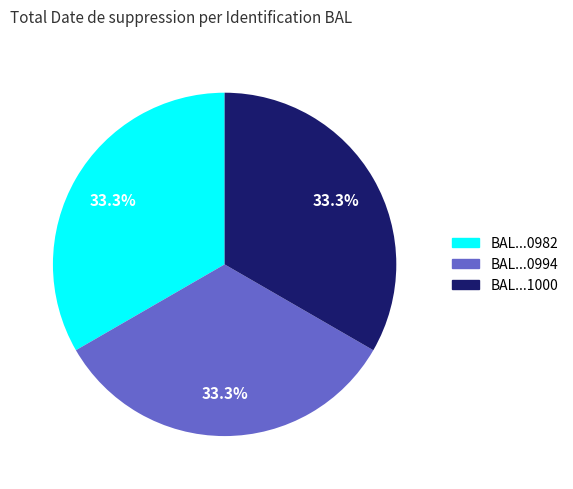

Approximately how many times larger is the value at BAL...1000 compared to BAL...0982?

1.0